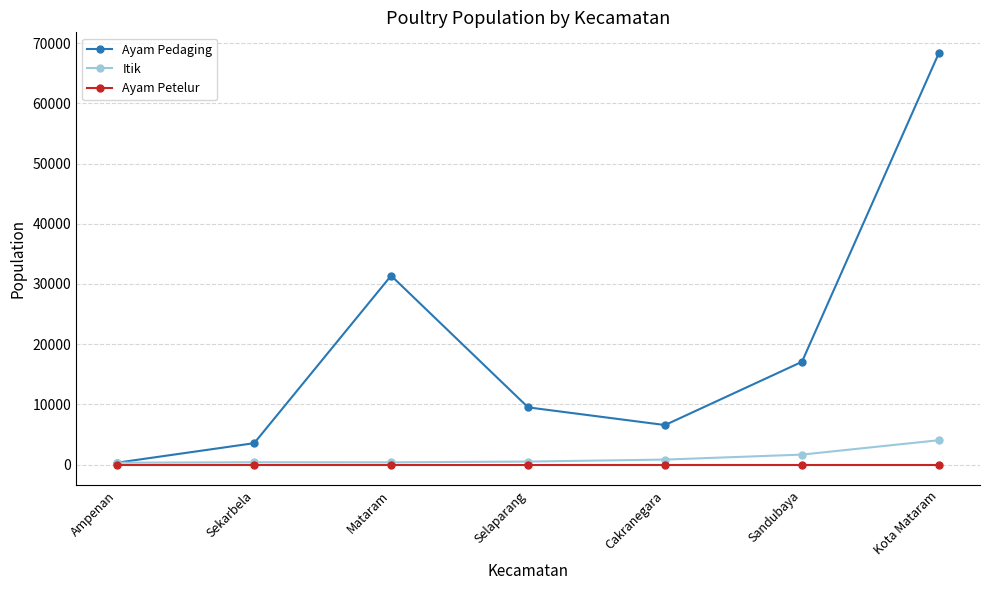

What position from the right is Cakranegara?

3